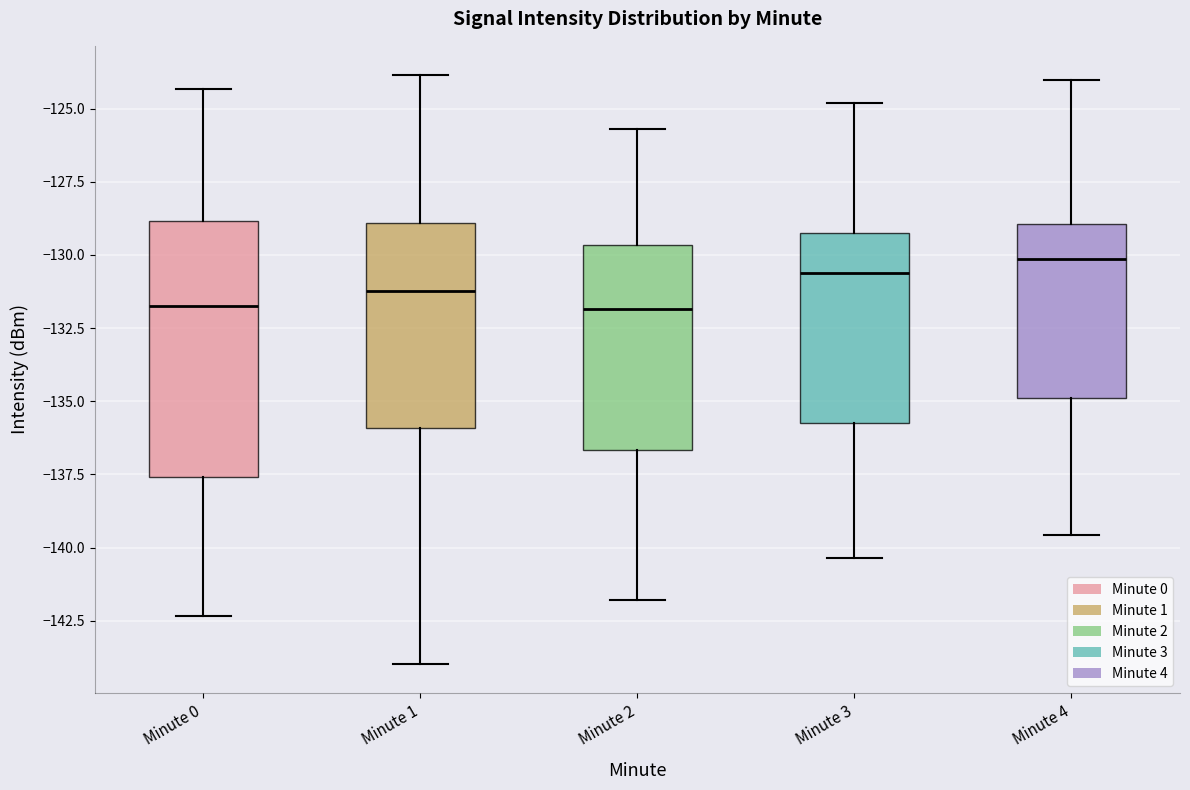

Where does the upper whisker of the box for Minute 3 end on the y-axis? The values are not printed on the chart, so give them approximately, as read against the axis.

-125.0